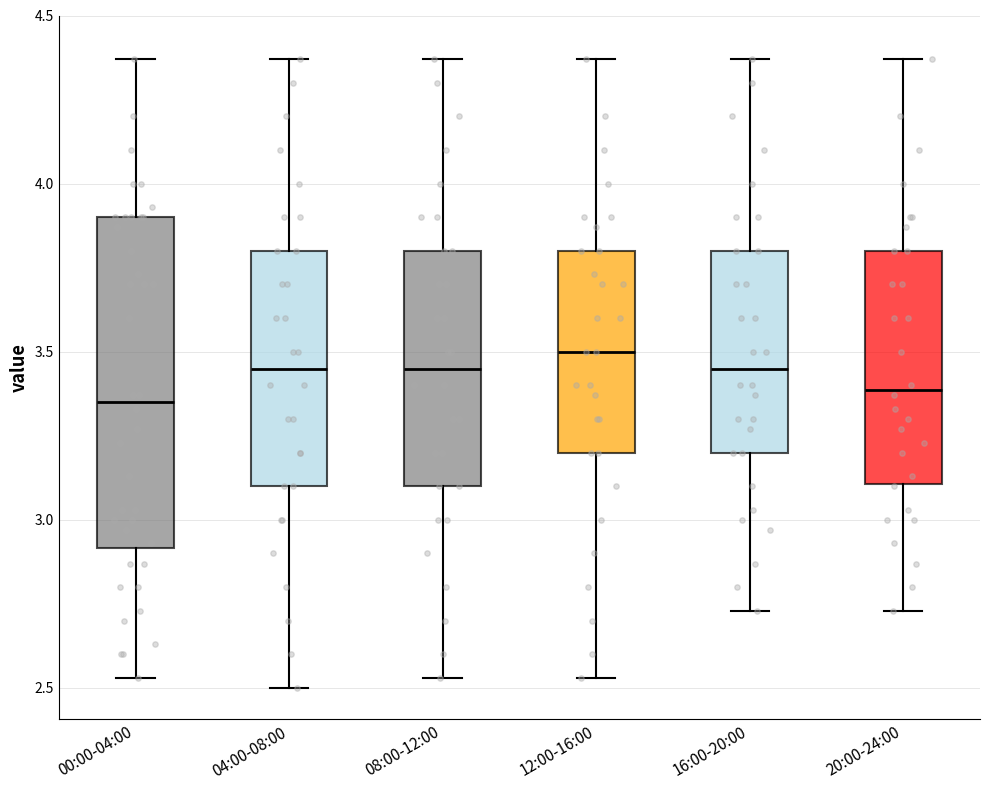

Reading left to right, transcribe this box plot: for each box, give where its median line is, the range the box spans, and where its two whiskers end, as read against the y-axis. The values are not printed on the chart, so give them approximately, as read against the axis.

00:00-04:00: median 3.35, box 2.90 to 3.90, whiskers 2.55 to 4.35
04:00-08:00: median 3.45, box 3.10 to 3.80, whiskers 2.50 to 4.35
08:00-12:00: median 3.45, box 3.10 to 3.80, whiskers 2.55 to 4.35
12:00-16:00: median 3.50, box 3.20 to 3.80, whiskers 2.55 to 4.35
16:00-20:00: median 3.45, box 3.20 to 3.80, whiskers 2.75 to 4.35
20:00-24:00: median 3.40, box 3.10 to 3.80, whiskers 2.75 to 4.35